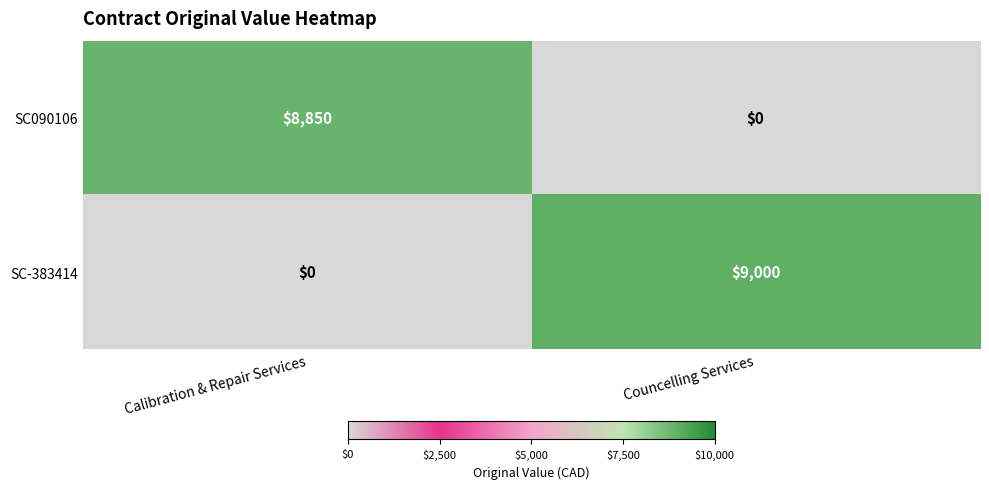

At which label is SC-383414 closest to 4500?

Calibration & Repair Services